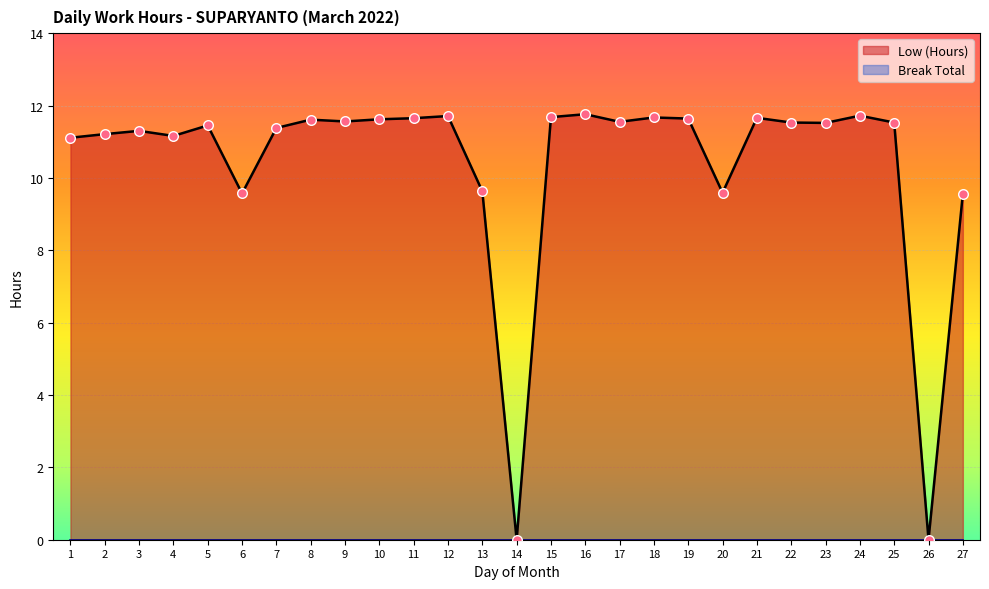

What is the change in value from 9 to 14?

-11.6